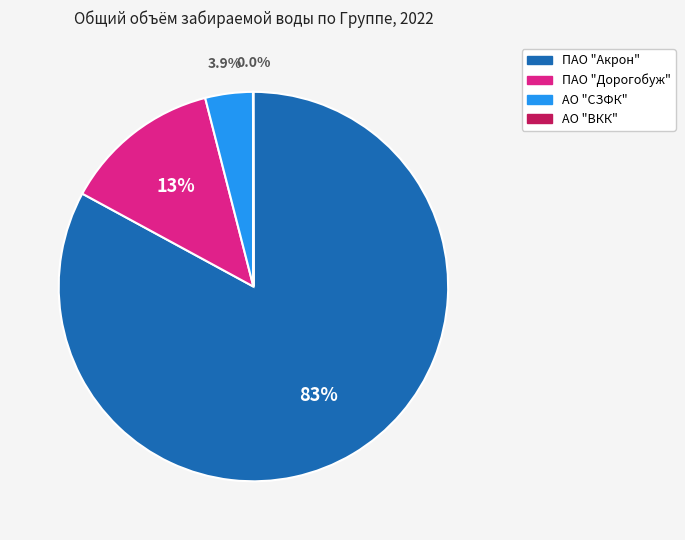

What portion of the pie excludes ПАО "Дорогобуж"?

86.9%